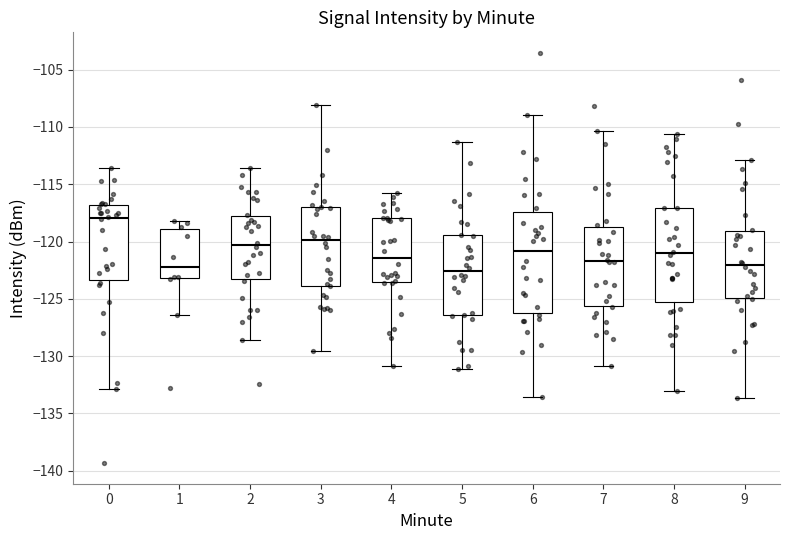

Which box's median line is the highest?

0